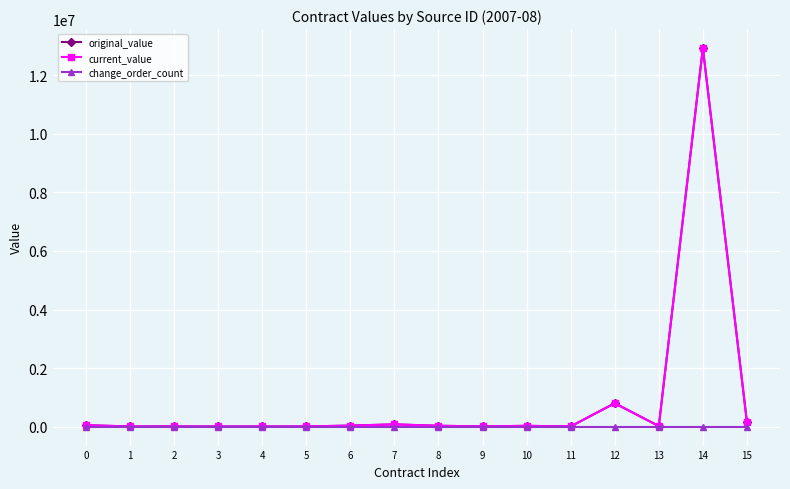

The original_value series shows 12933647.9 at 14. True or false?

True